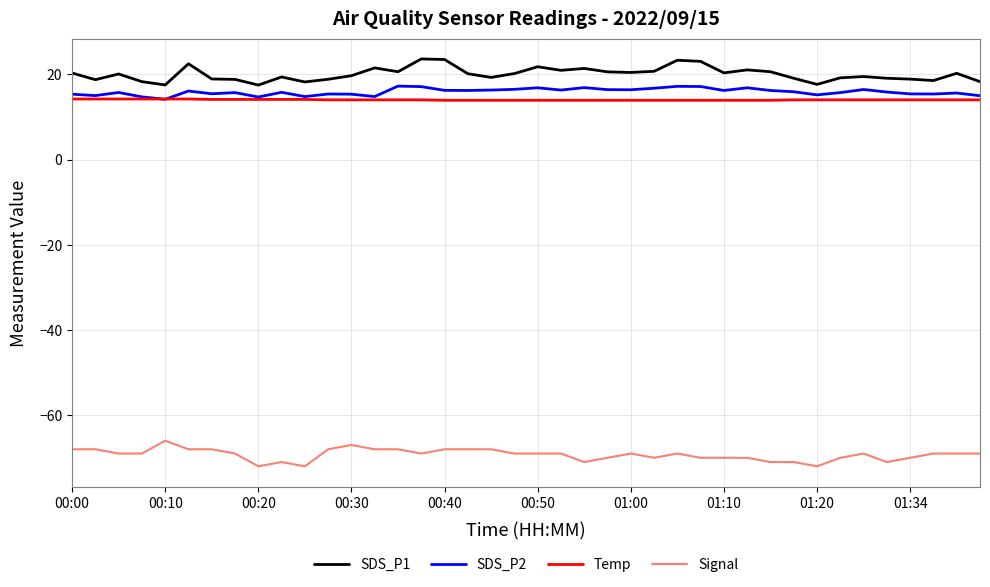

What is the maximum value for Signal?

-66.0